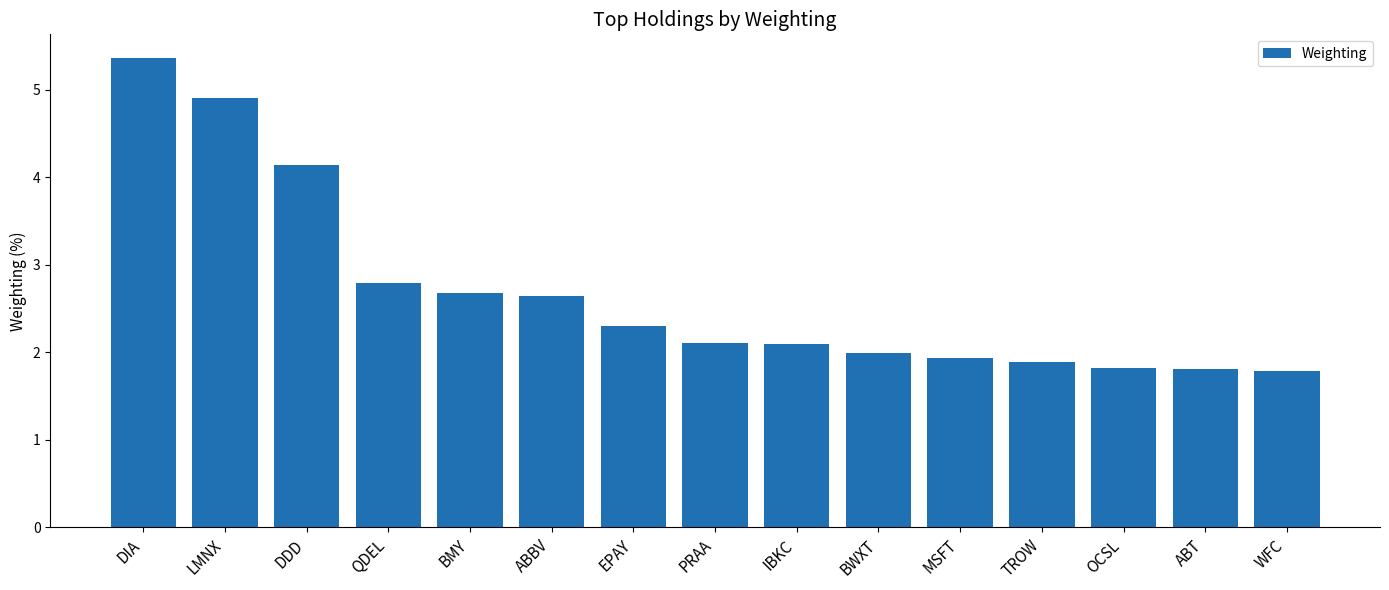

Is it true that the value at BMY is 4.4?

False